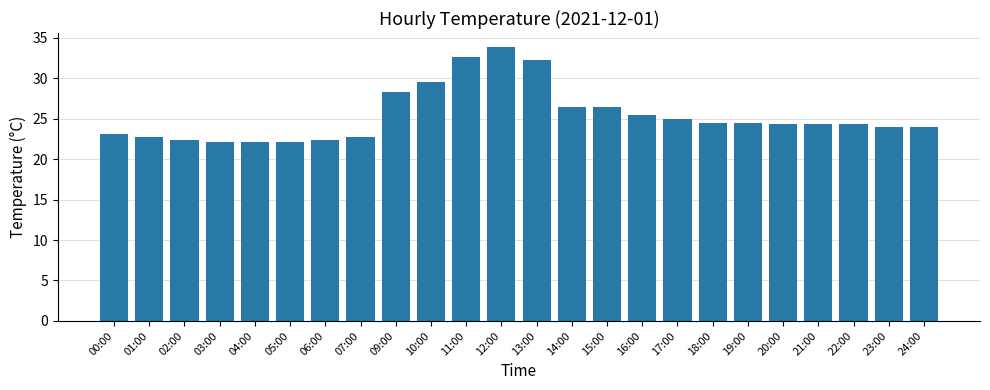

What position from the right is 01:00?

23